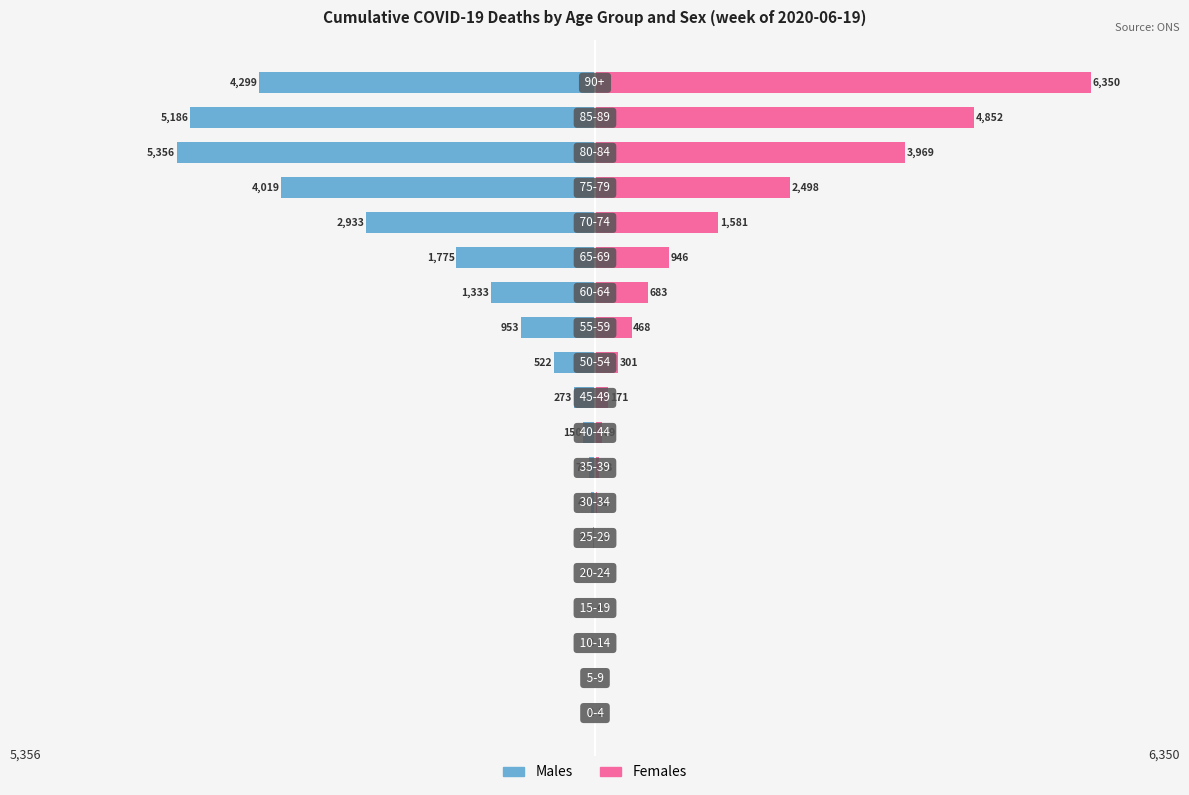

What is the difference between the maximum and second lowest values in the Females series?

6349